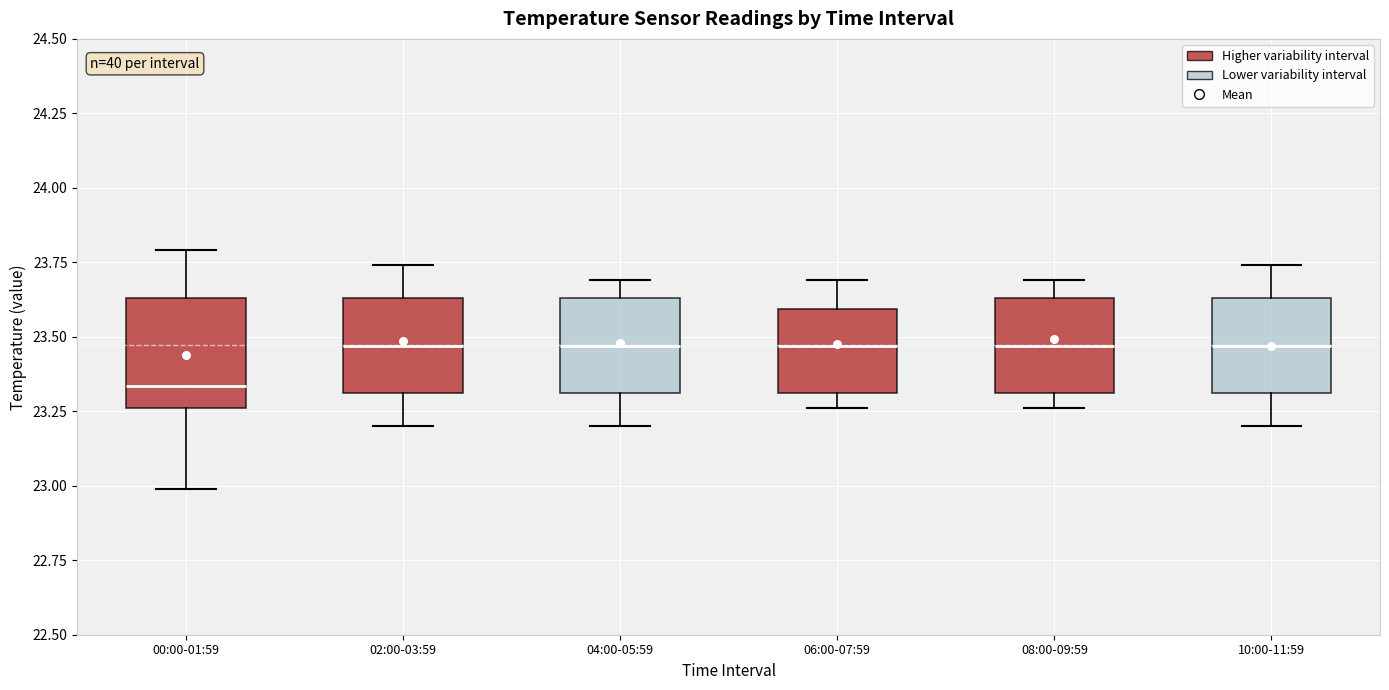

Where is the lower edge of the box for 08:00-09:59 on the y-axis? The values are not printed on the chart, so give them approximately, as read against the axis.

23.30